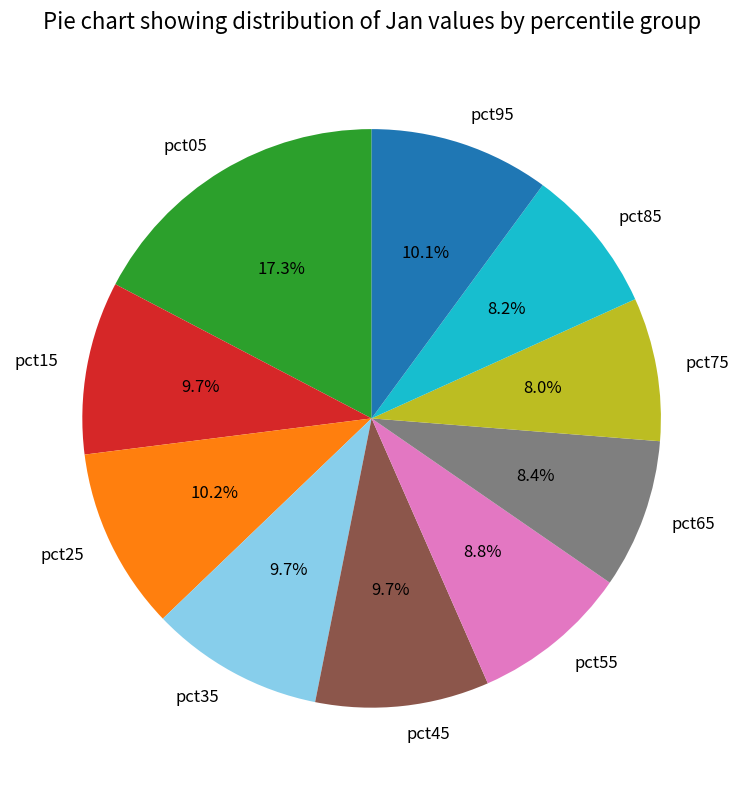

What percentage do pct35 and pct25 together represent?

19.9%